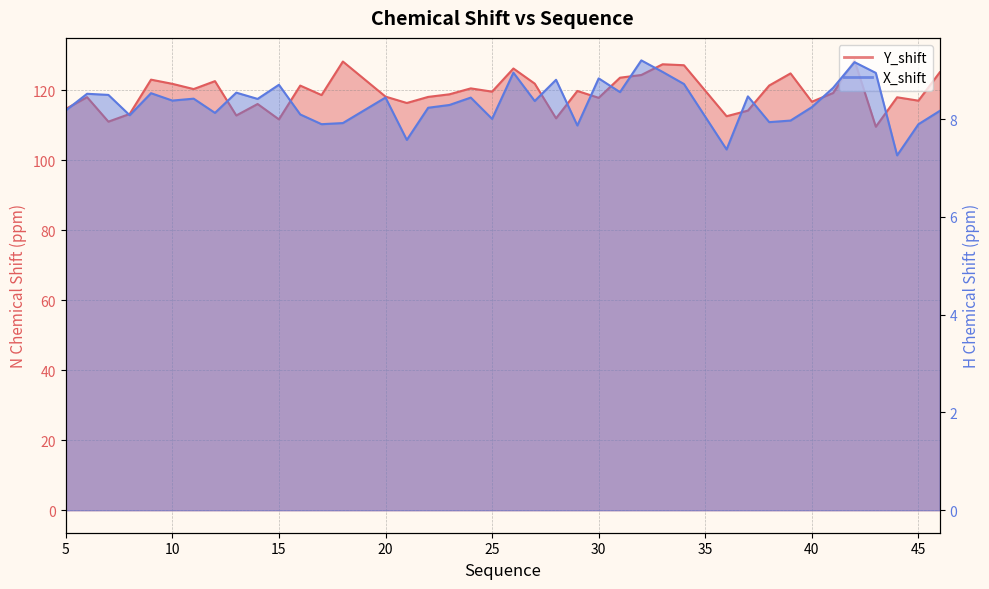

Where does the Y_shift series first go above 119?

9